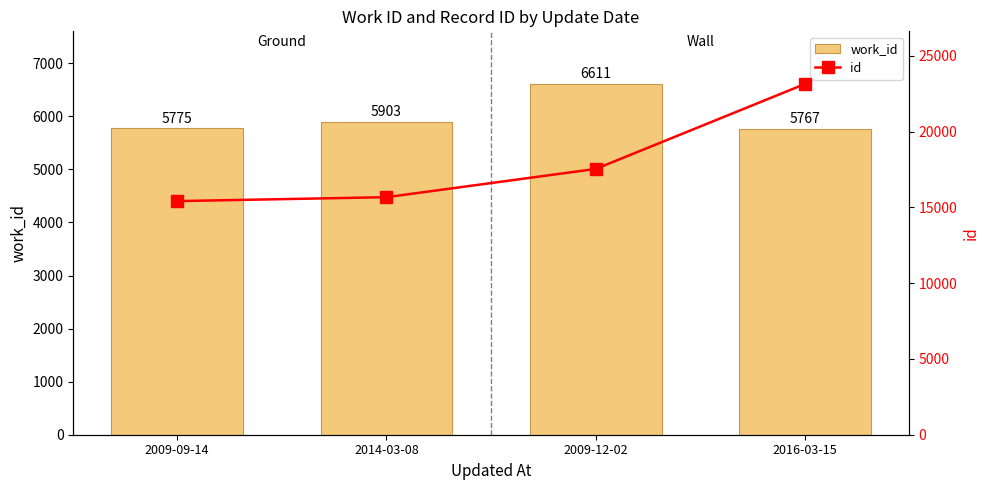

Is the value of work_id at 2009-12-02 greater than the value of id at 2016-03-15?

No